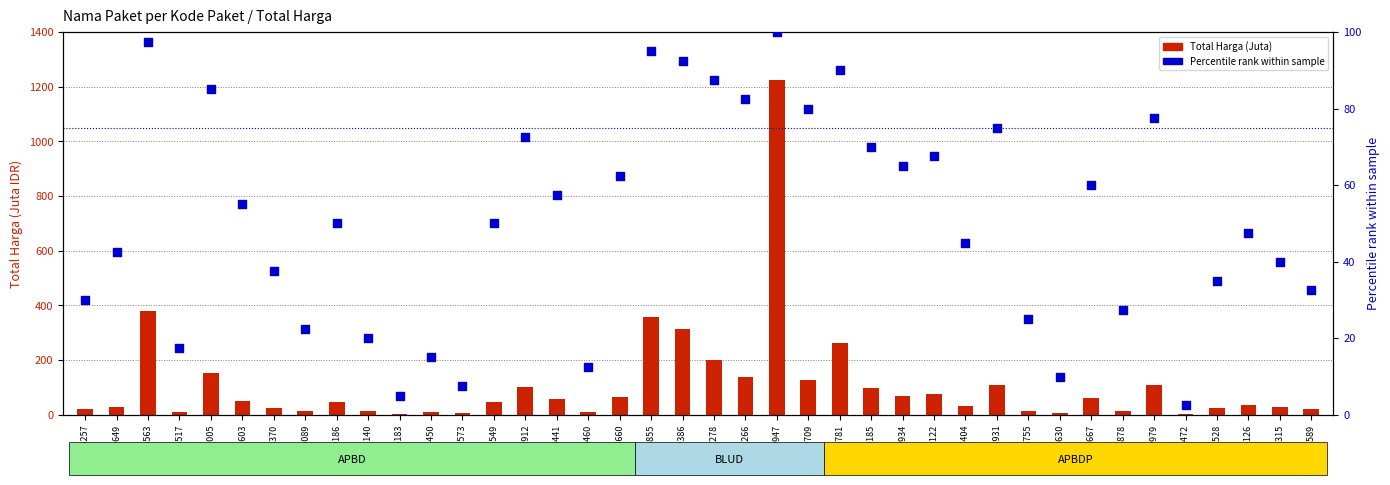

Which series has the largest total across all categories?

Total Harga (Juta)